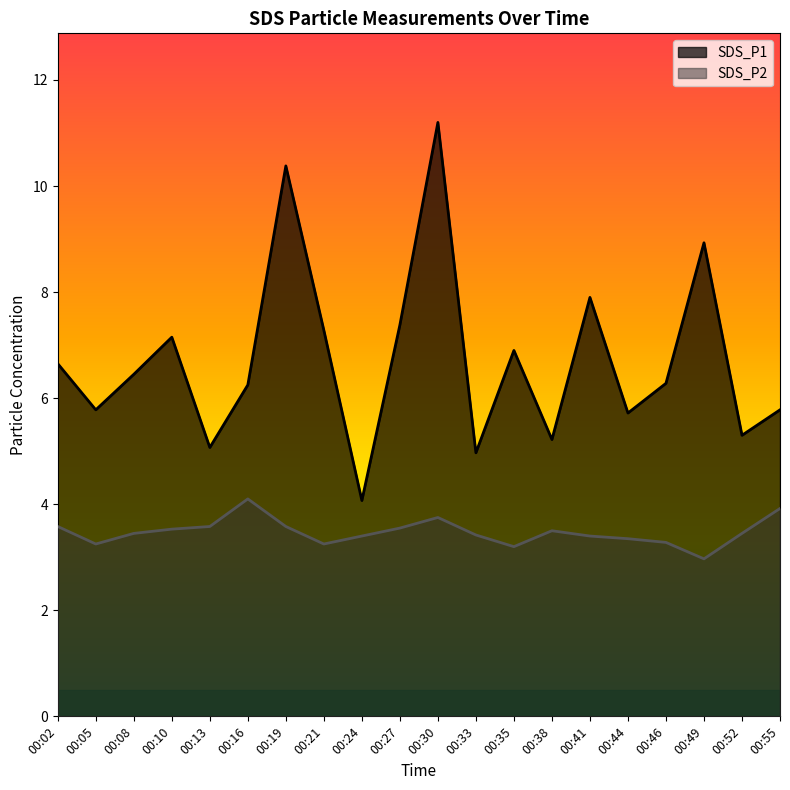

True or false: SDS_P2 and SDS_P1 cross at least once.

False